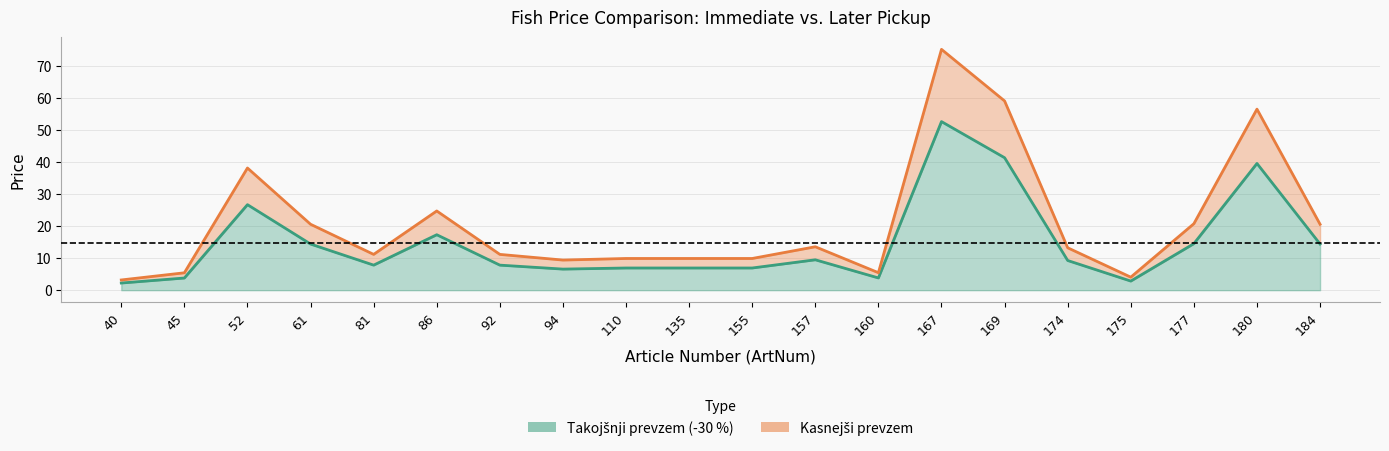

Rank the series by their maximum value, from highest to lowest.

Kasnejši prevzem, Takojšnji prevzem (-30 %)